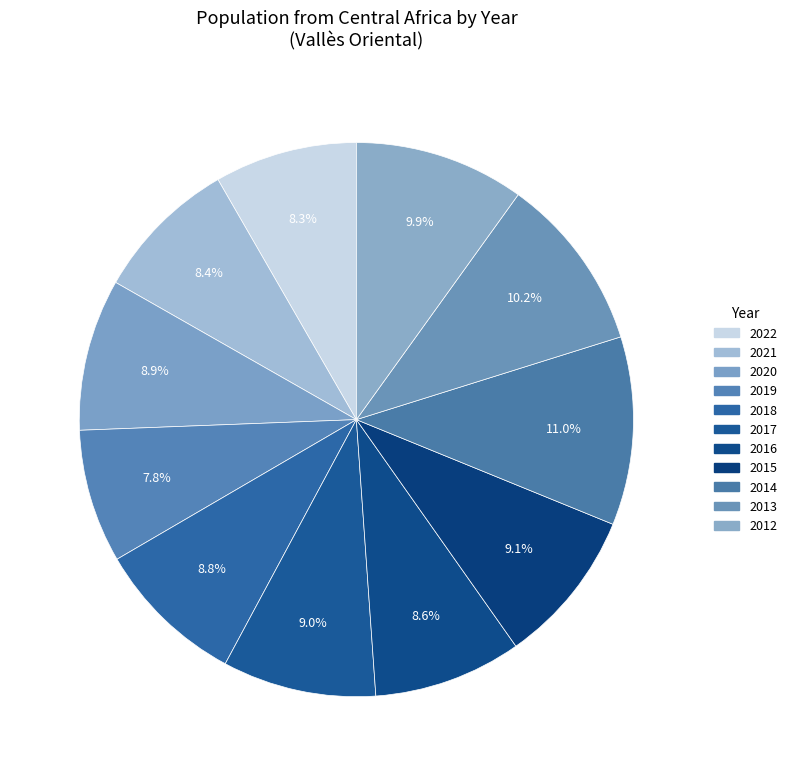

Approximately how many times larger is the value at 2014 compared to 2020?

1.2